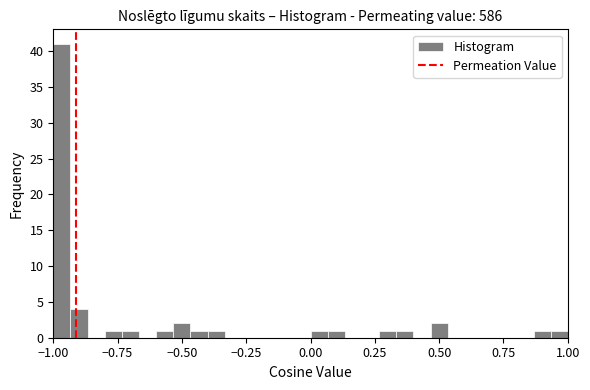

Around what value on the x-axis is the tallest bar? Give the approximate position of its centre, as read against the axis.

-0.95